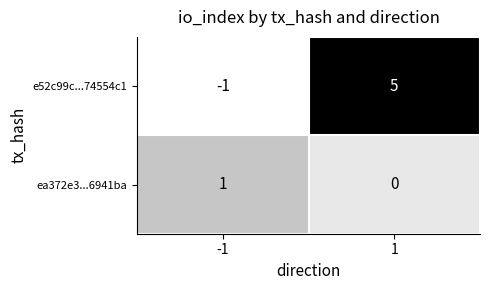

Is it true that e52c99c...74554c1 equals -1 at -1?

True